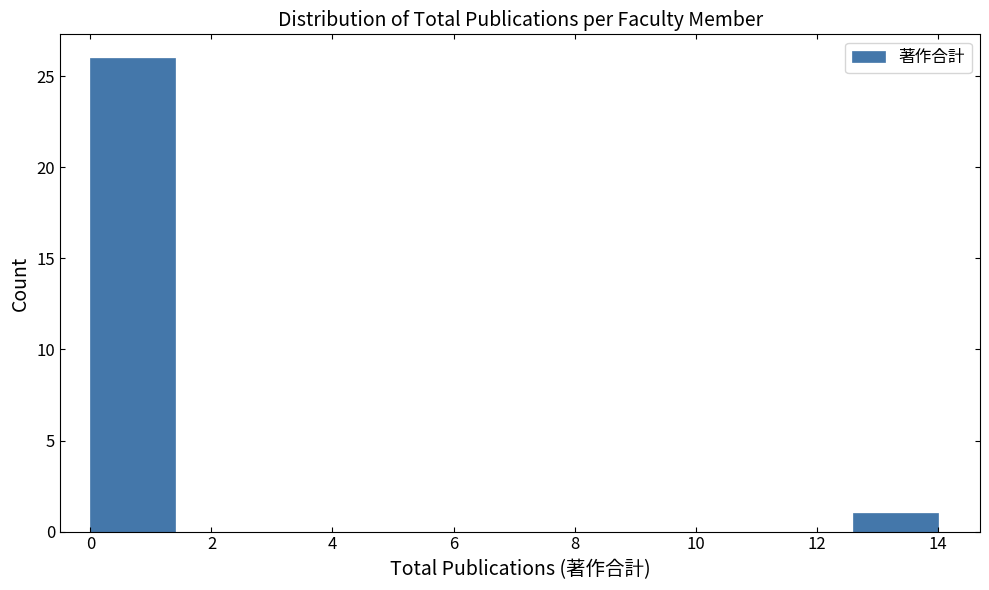

Reading left to right, transcribe this chart: for each bar, give the range it covers on the x-axis and its height. The values are not printed on the chart, so give them approximately, as read against the axis.

0.0 to 1.4: 26
1.4 to 2.8: 0
2.8 to 4.2: 0
4.2 to 5.6: 0
5.6 to 7.0: 0
7.0 to 8.4: 0
8.4 to 9.8: 0
9.8 to 11.2: 0
11.2 to 12.6: 0
12.6 to 14.0: 1